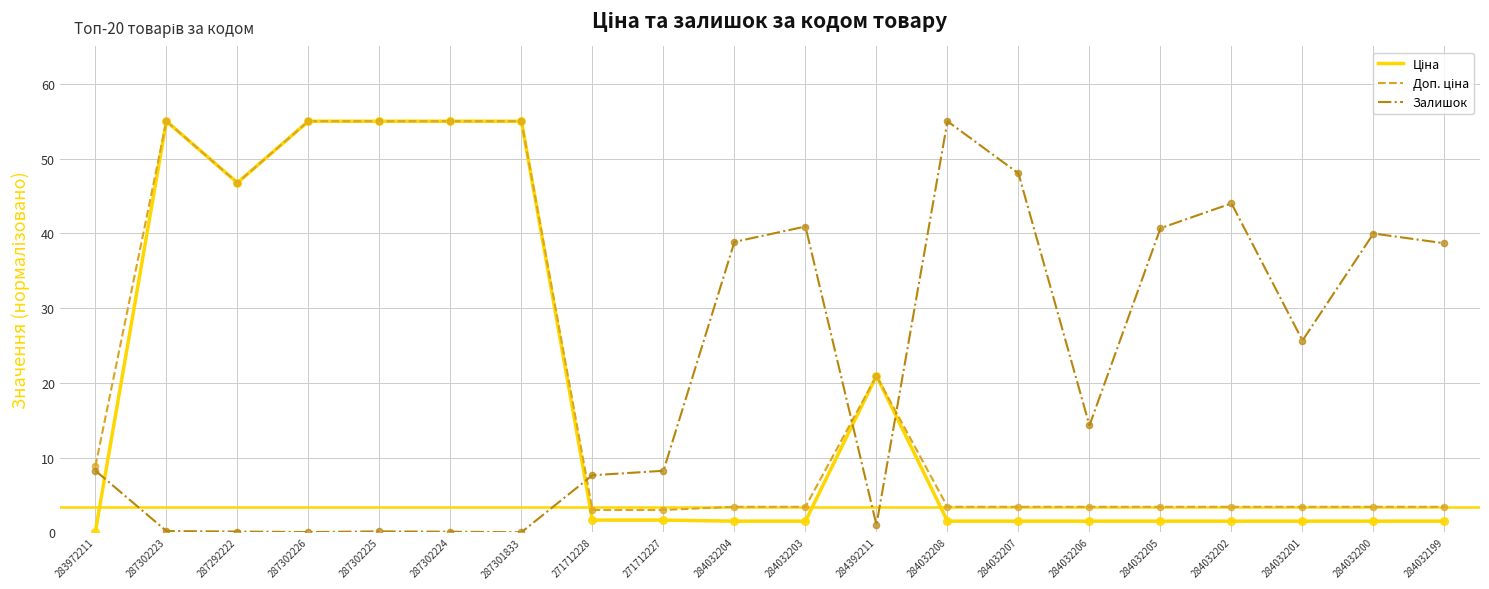

What is the difference between the highest and lowest values at 284032201?

24.2